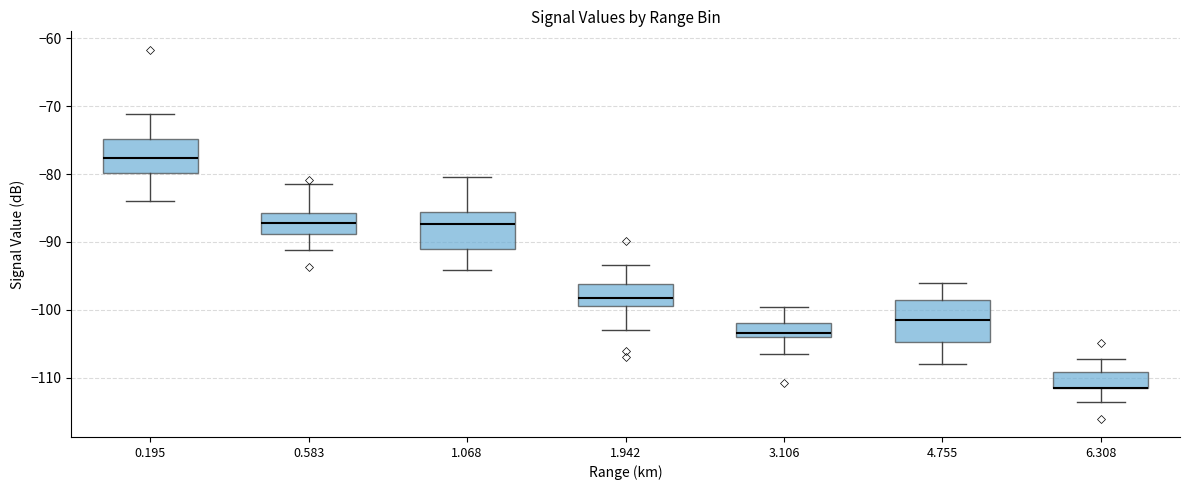

Where does the upper whisker of the box at x = 3.106 end on the y-axis? The values are not printed on the chart, so give them approximately, as read against the axis.

-100